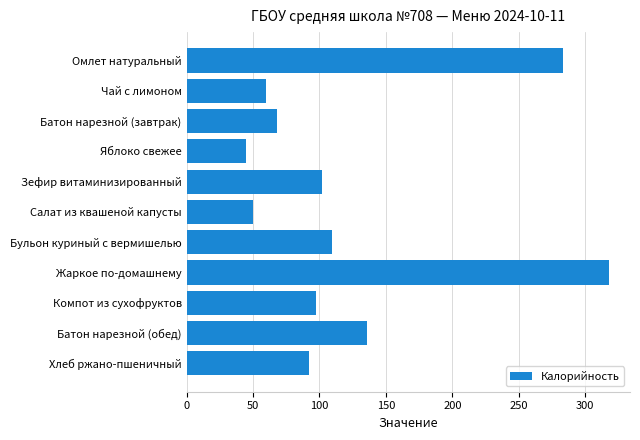

Which has a higher value, Бульон куриный с вермишелью or Батон нарезной (завтрак)?

Бульон куриный с вермишелью